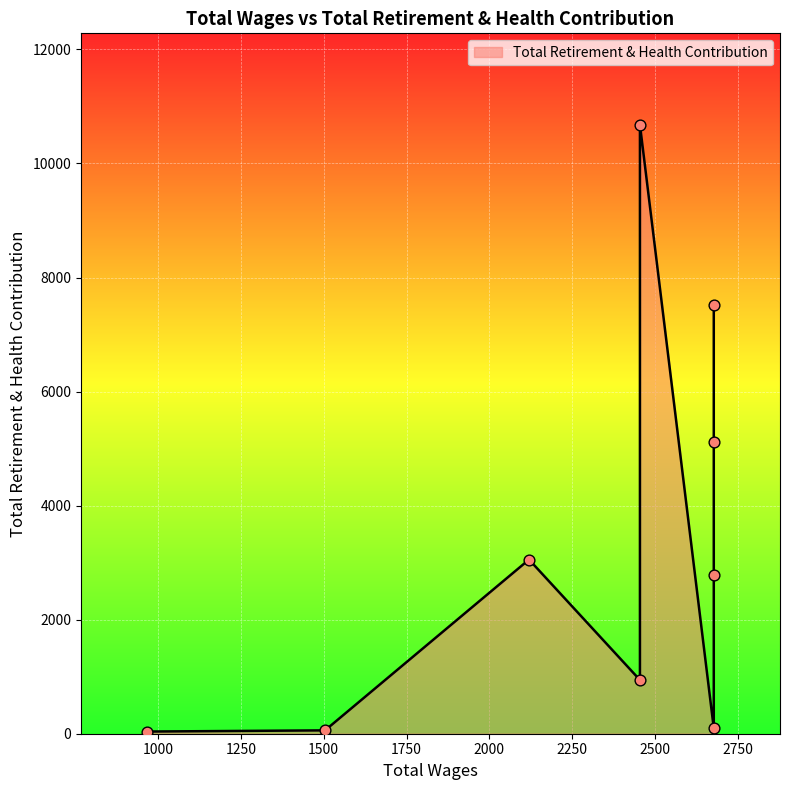

Approximately how many times larger is the value at 2678.0 compared to 2120.0?

2.5